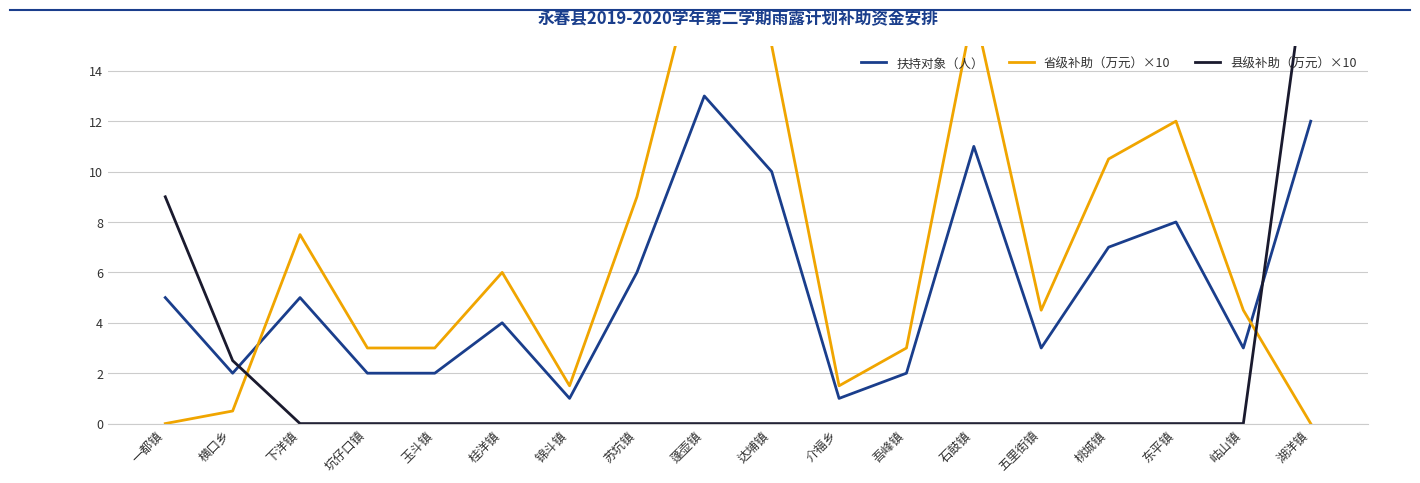

How many series are shown in this chart?

3